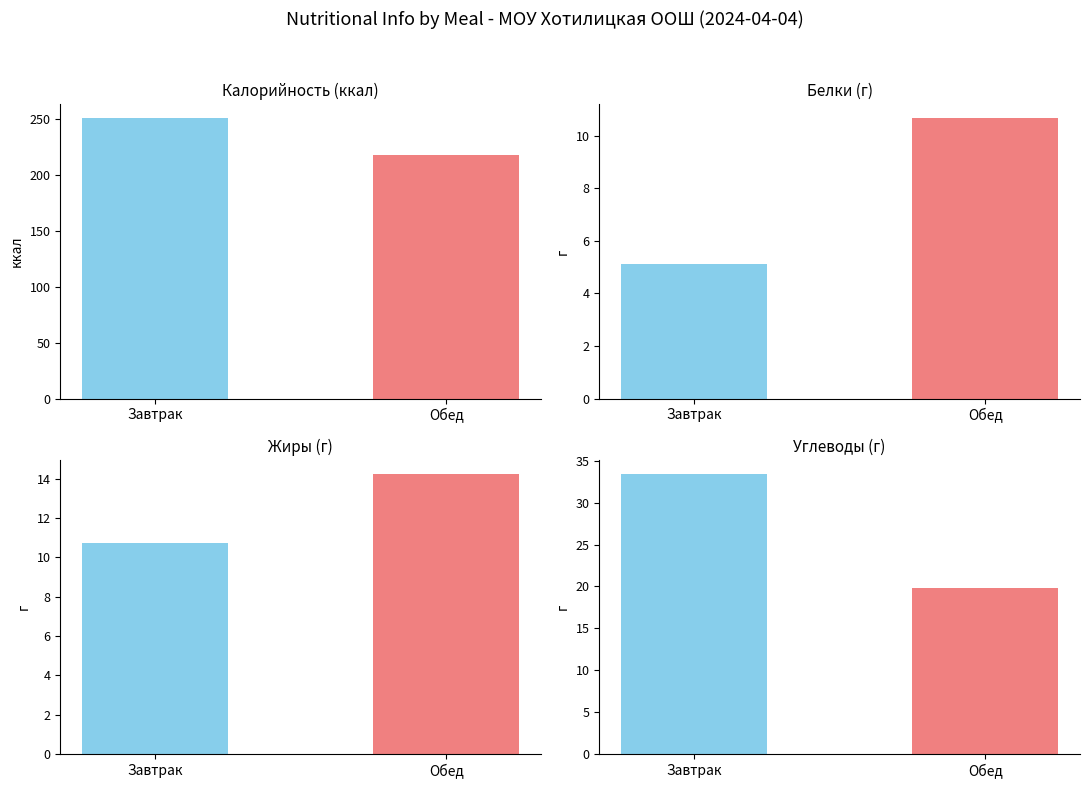

How many values in the Жиры series exceed 14?

1